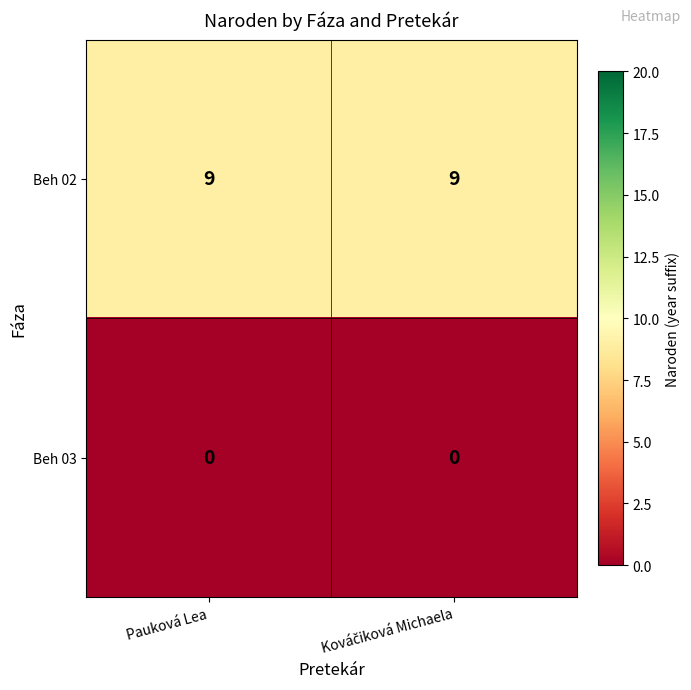

How many distinct data groups are displayed?

2